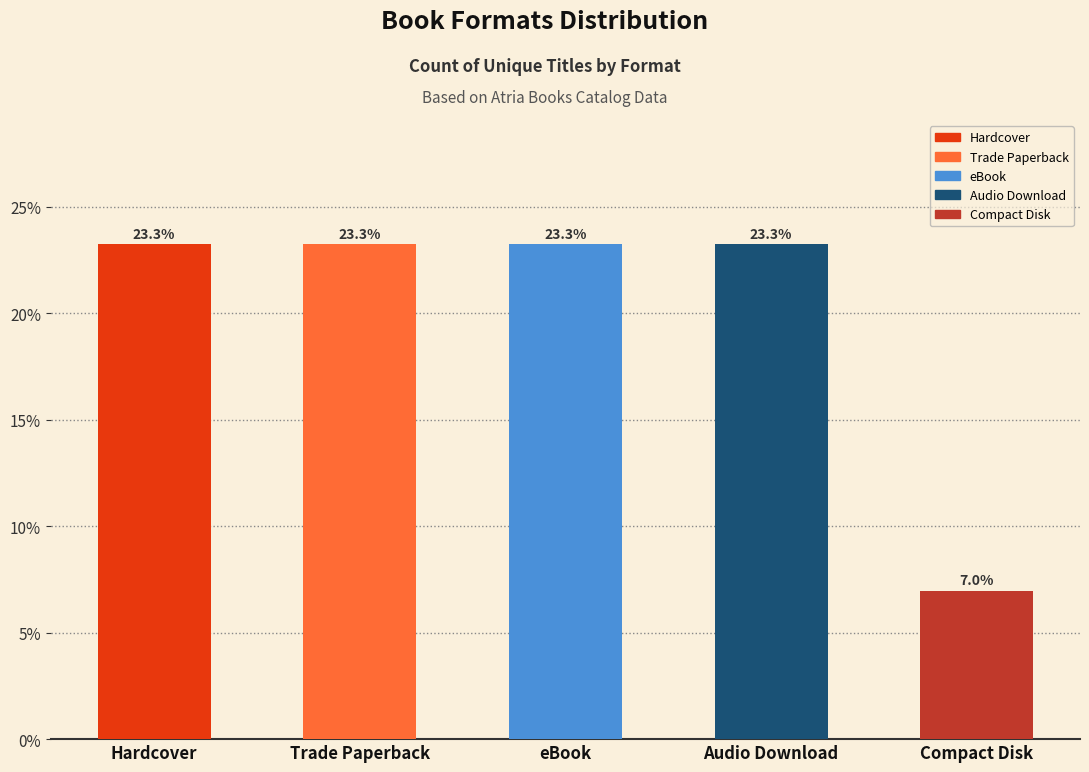

Where does the data first go above 23?

Hardcover